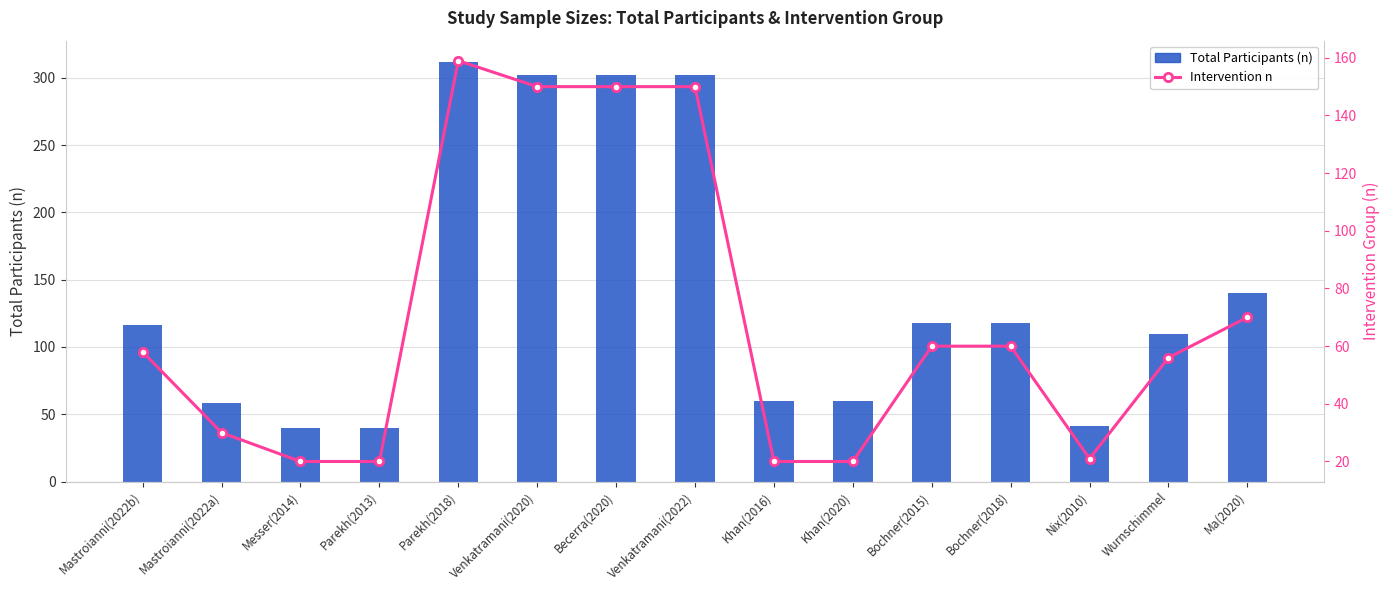

At which category is the sum across all series the highest?

Parekh(2018)